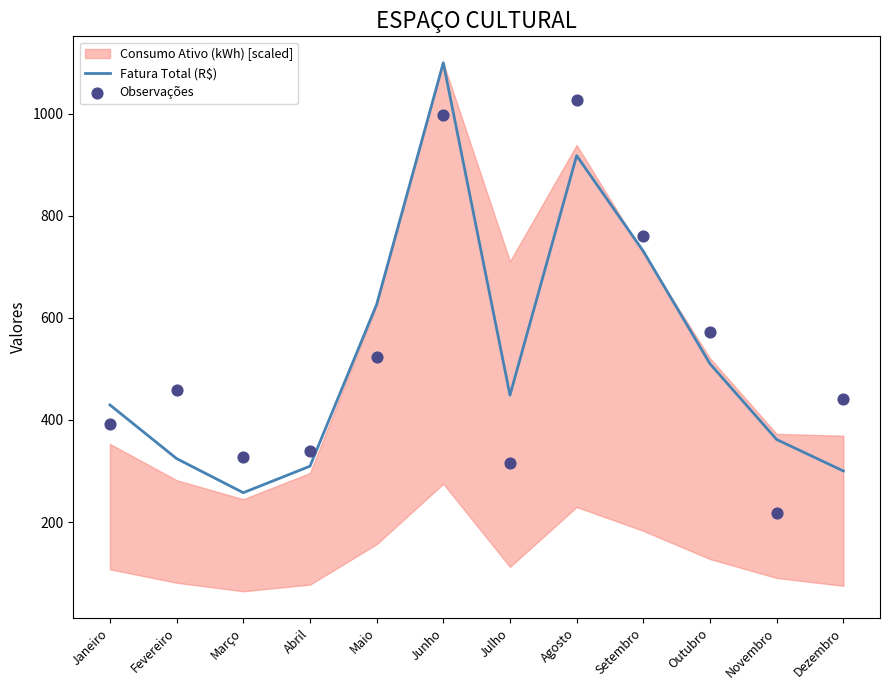

At how many categories does at least one series exceed 767?

2